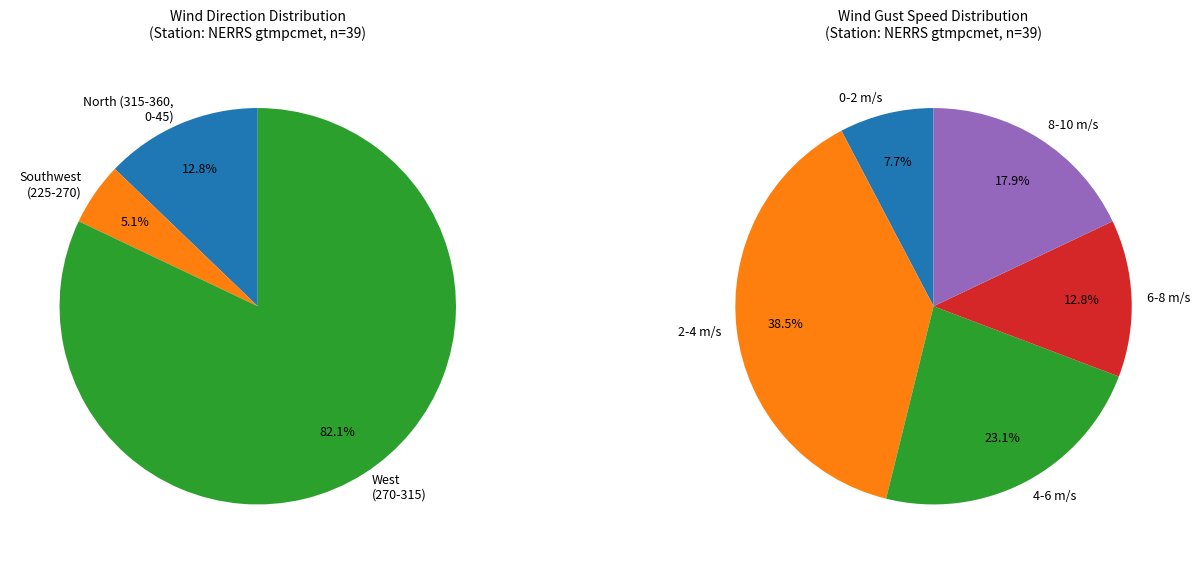

The 11 slice represents 1% of the pie. True or false?

False